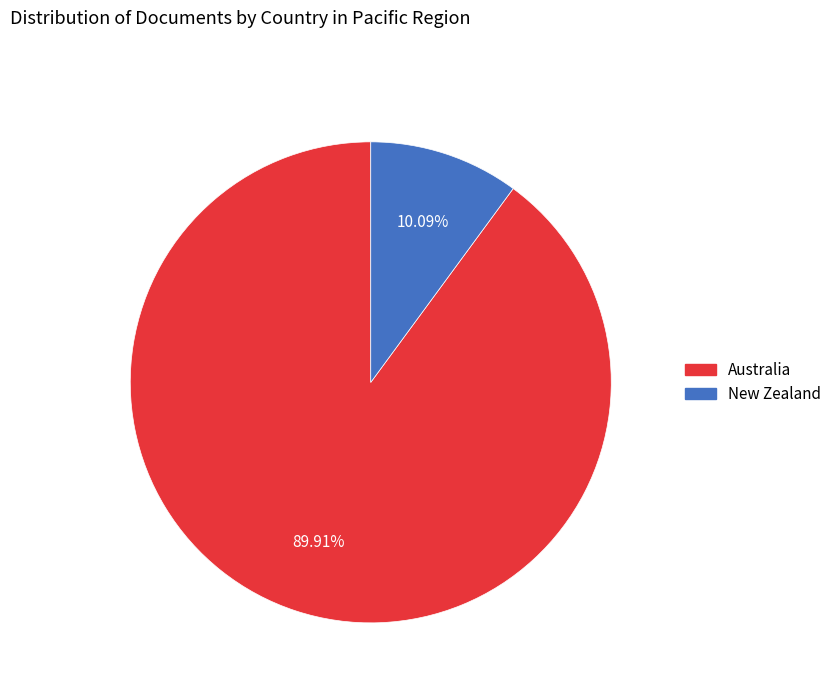

To the nearest percent, what is the difference between the largest and smallest slice percentages?

80%